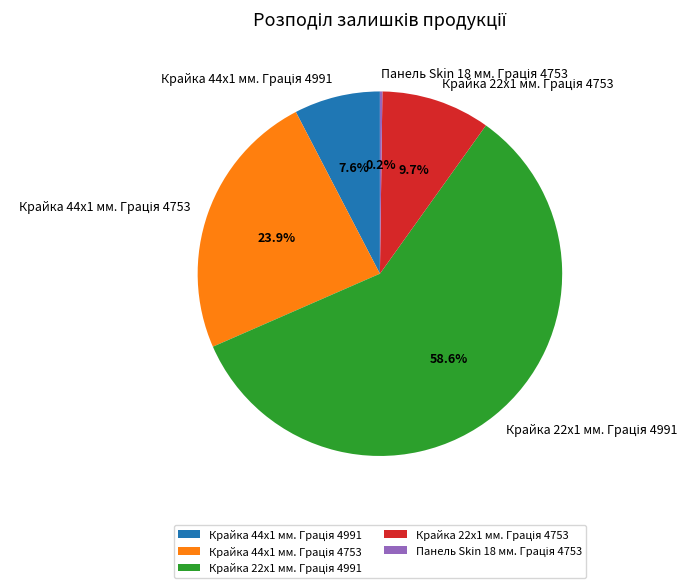

Is there any slice that represents more than half of the pie?

Yes